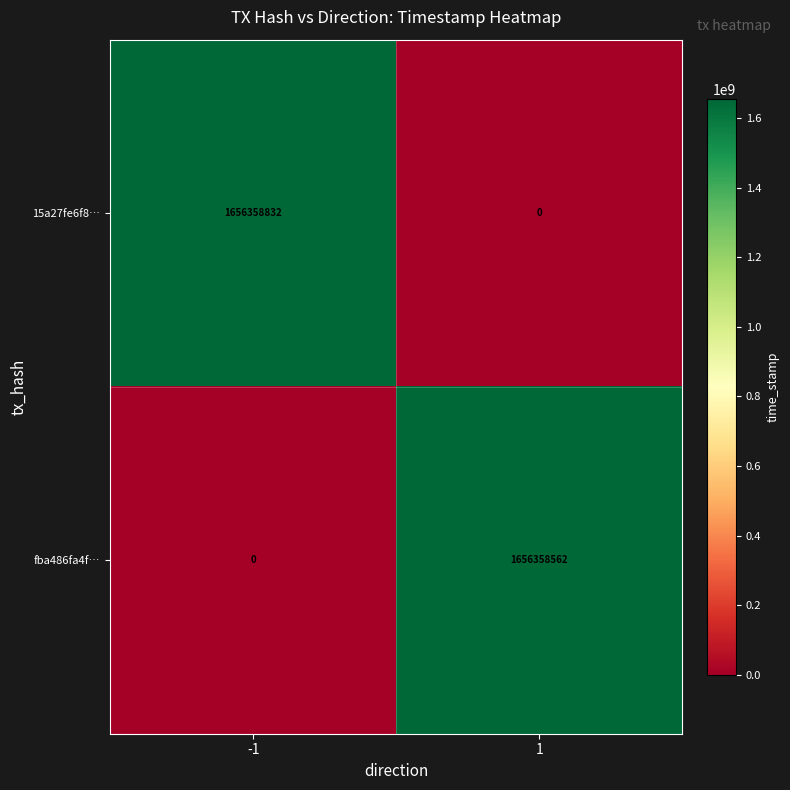

At which category is the sum across all series the highest?

-1